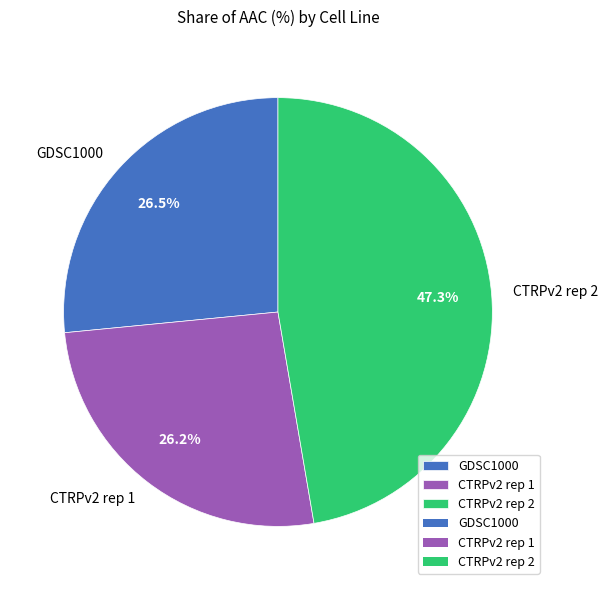

Which category has the biggest portion of the pie?

CTRPv2 rep 2